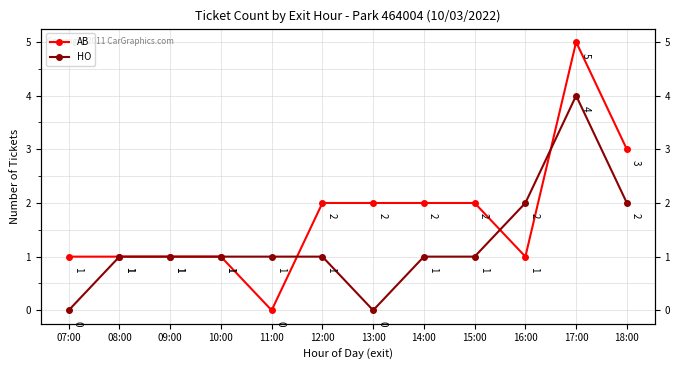

What is the label of the 2nd point from the right?

17:00